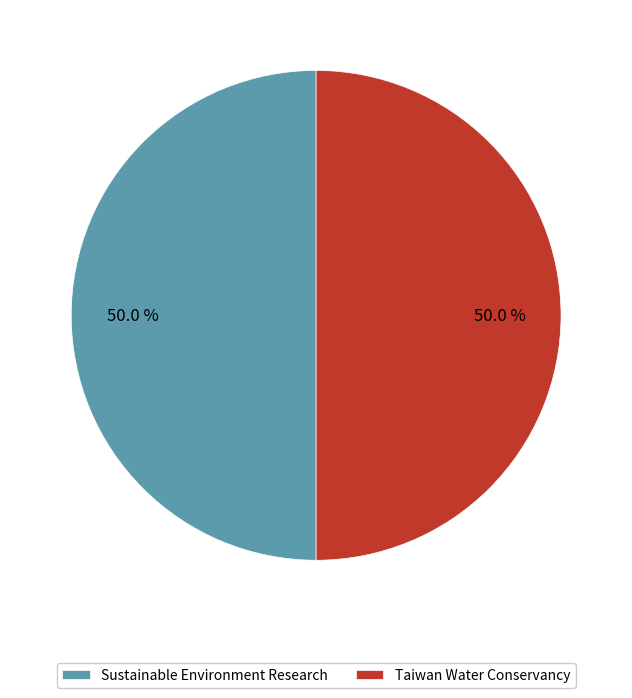

Approximately how many times larger is the value at Sustainable Environment Research compared to Taiwan Water Conservancy?

1.0